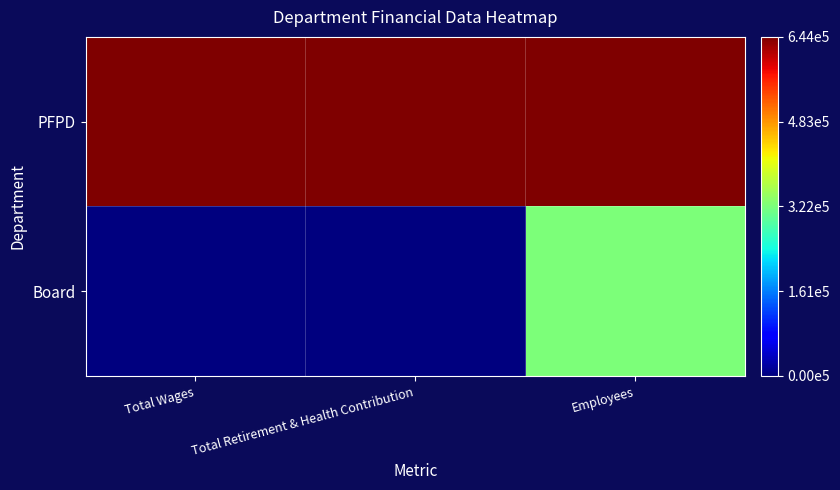

How many data points does each series have?

3